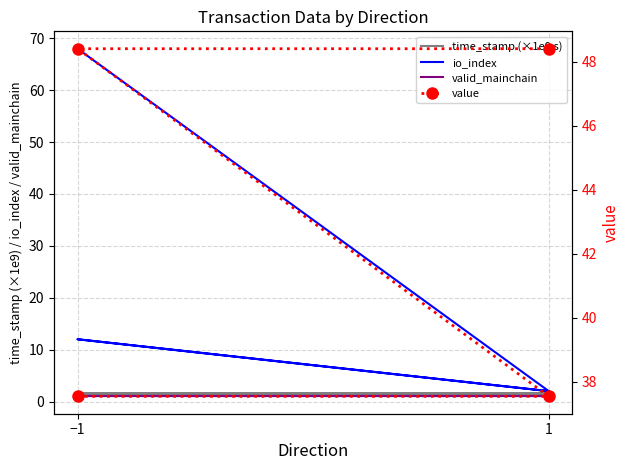

Reading right to left, list all the values displayed in this chart.

time_stamp (×1e9 s): 1.6	1.6	1.6	1.6
io_index: 2.0	12.0	2.0	68.0
valid_mainchain: 1.0	1.0	1.0	1.0
value: 48.4	48.4	37.5	37.5